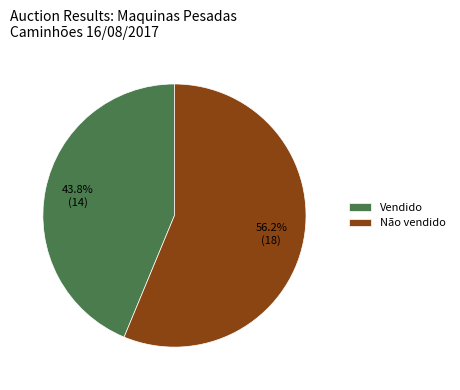

Do Não vendido and Vendido together represent more than half of the pie?

Yes